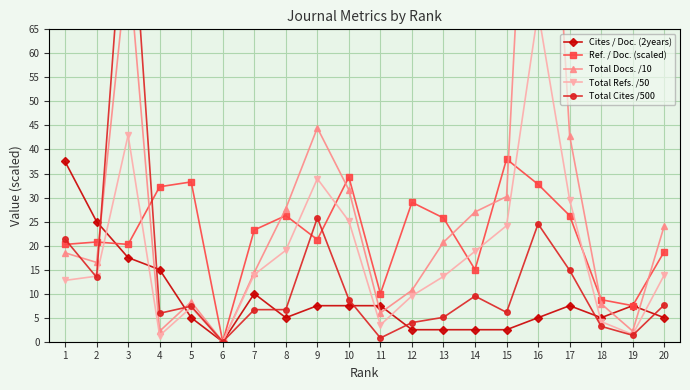

What is the highest value of the Total Cites /500 series?

102.8